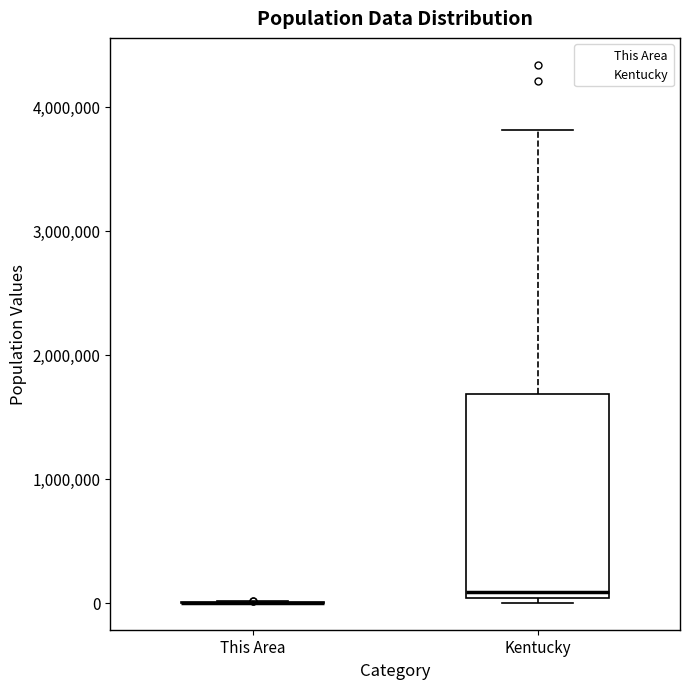

Which box is the tallest, from its lower edge to its upper edge?

Kentucky